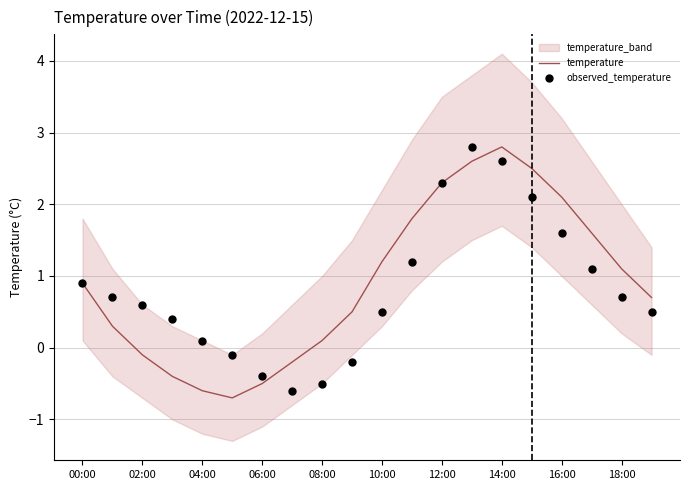

Which series has the largest Y range (max minus min)?

temperature